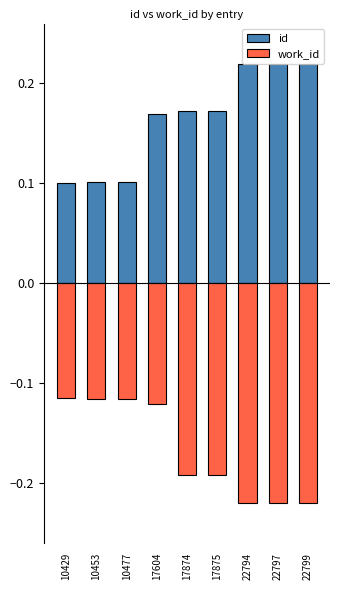

List the series in order of their overall mean, lowest first.

work_id, id